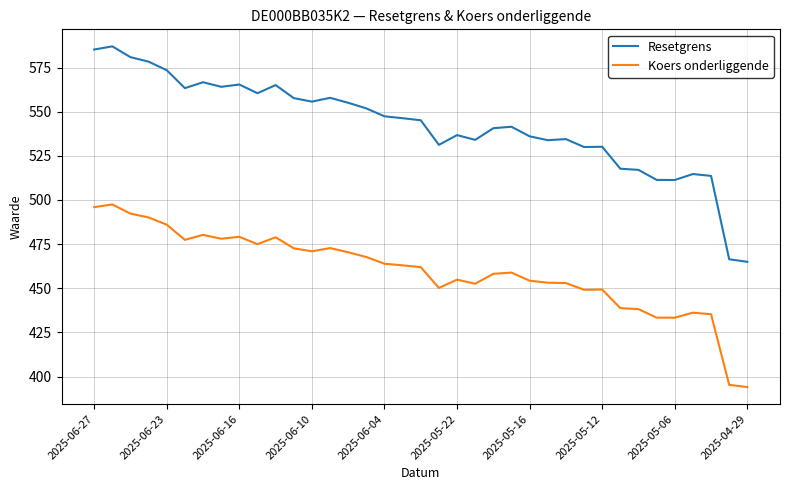

Rank the series by their maximum value, from highest to lowest.

Resetgrens, Koers onderliggende